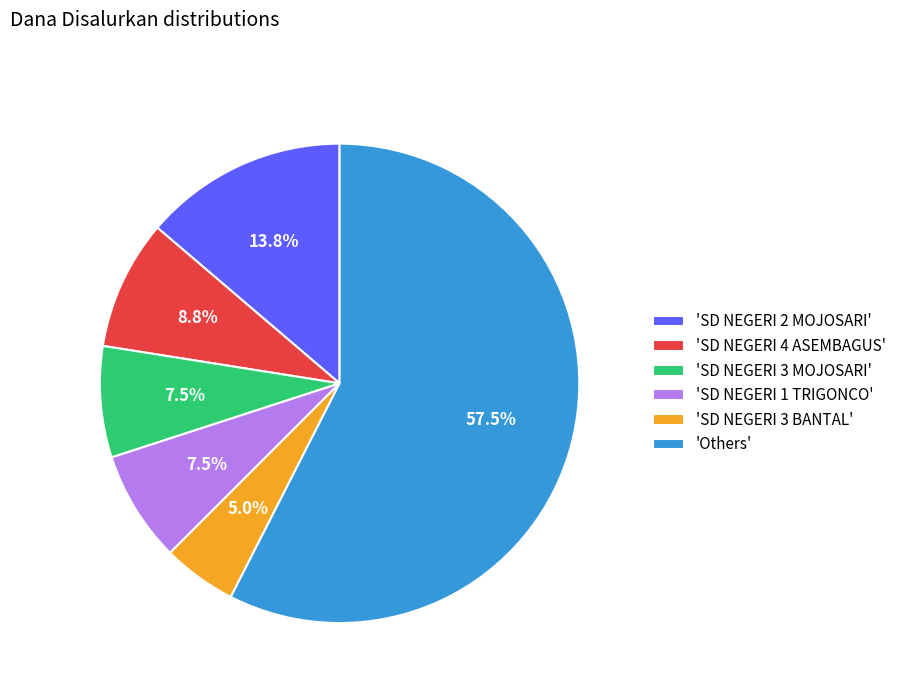

Which has a higher value, 'SD NEGERI 3 MOJOSARI' or 'SD NEGERI 4 ASEMBAGUS'?

'SD NEGERI 4 ASEMBAGUS'